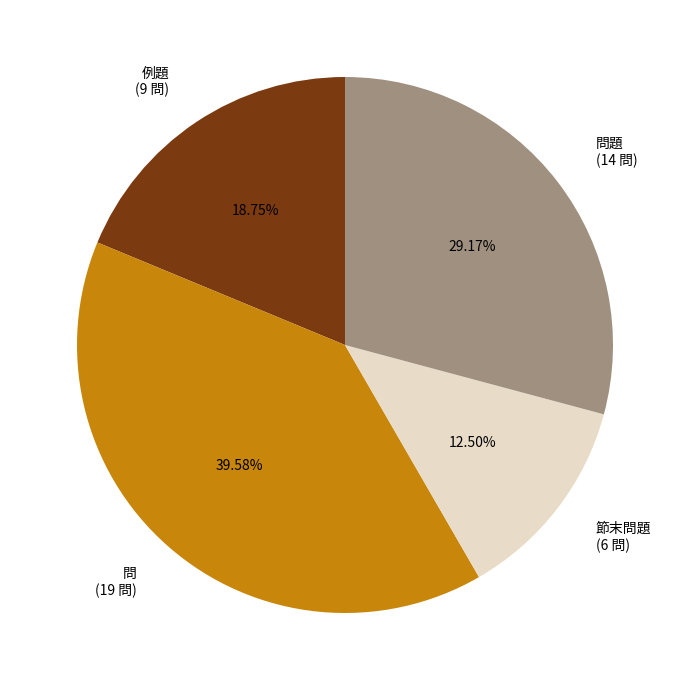

Does 問 (19 問) account for over 50% of the chart?

No